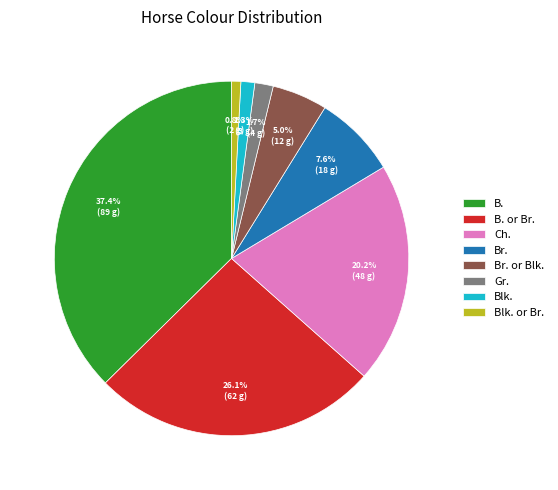

Is it true that Br. or Blk. is 1% of the pie?

False